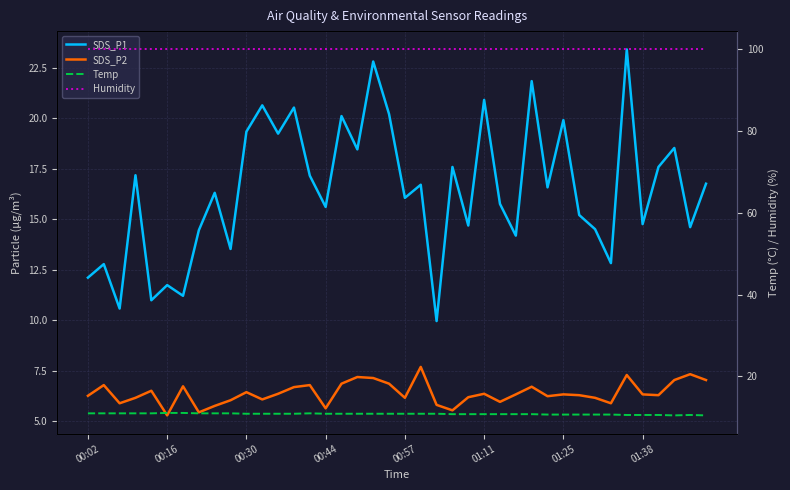

What is the total value across all series at 00:16?

130.5